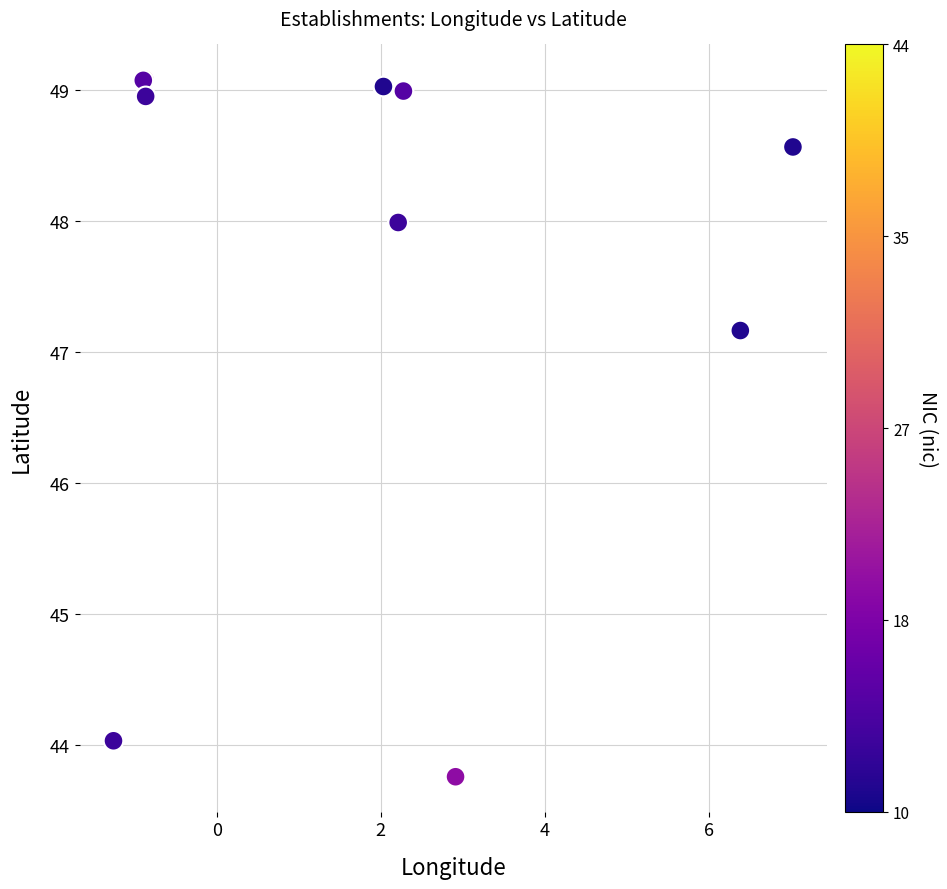

What Y value in the scatter plot is closest to 46?

47.2